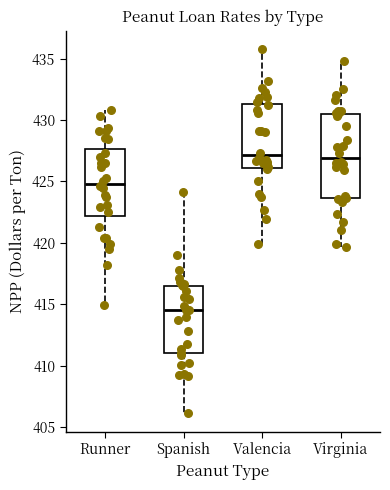

Which box's median line is the lowest?

Spanish